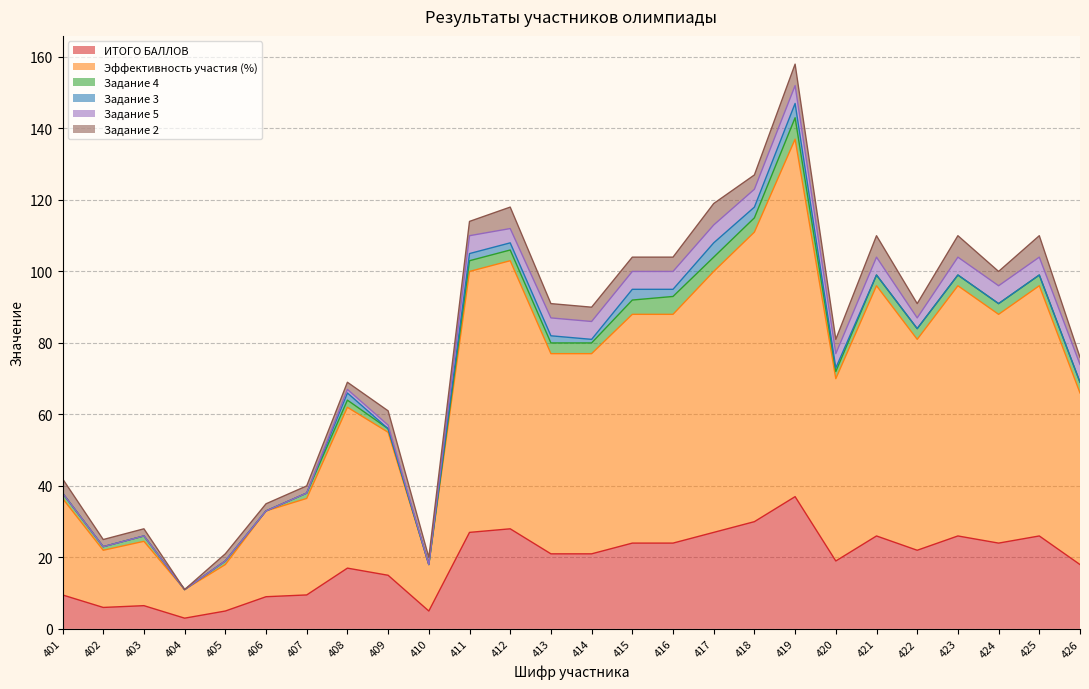

At how many categories does at least one series exceed 95?

1